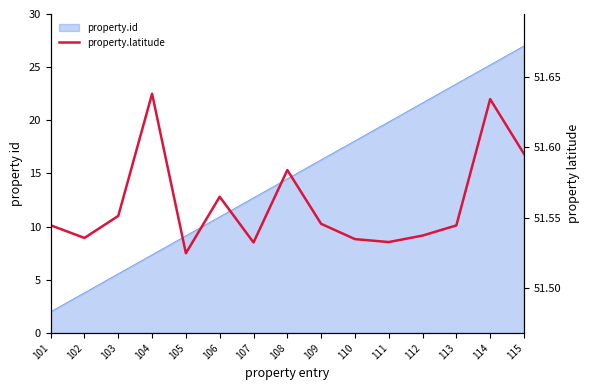

Reading left to right, transcribe all the data shown in this chart.

51.5	51.5	51.6	51.6	51.5	51.6	51.5	51.6	51.5	51.5	51.5	51.5	51.5	51.6	51.6